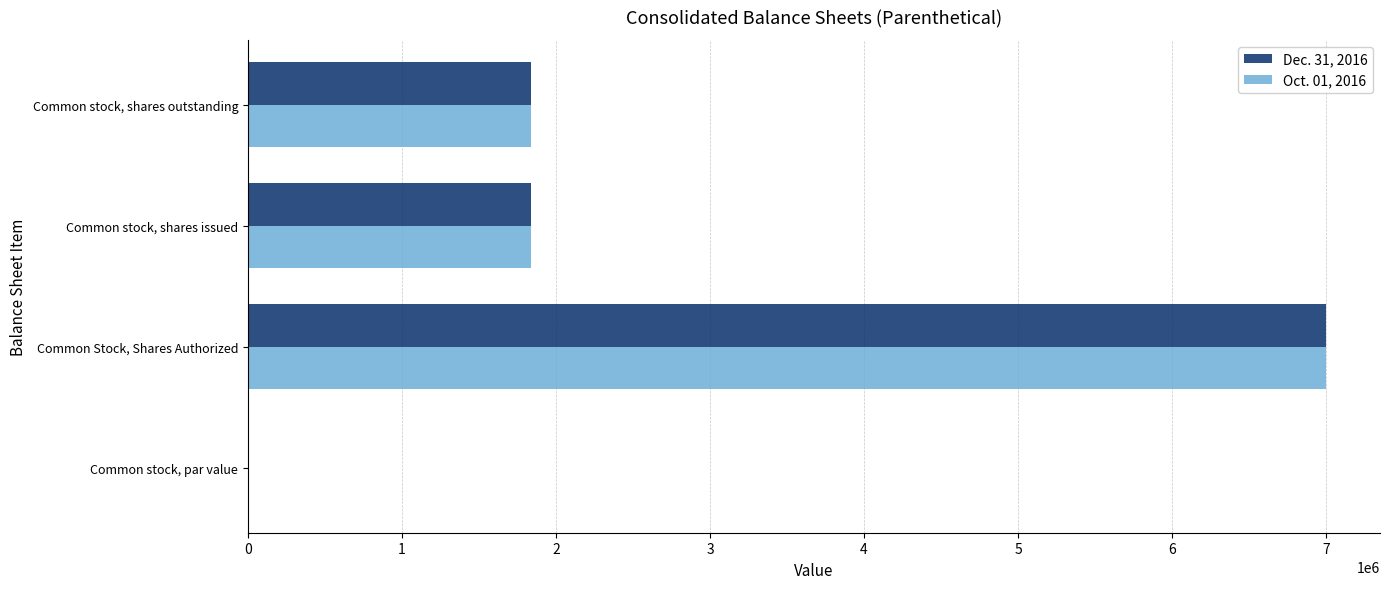

What is the maximum value shown in the chart?

7000000.0